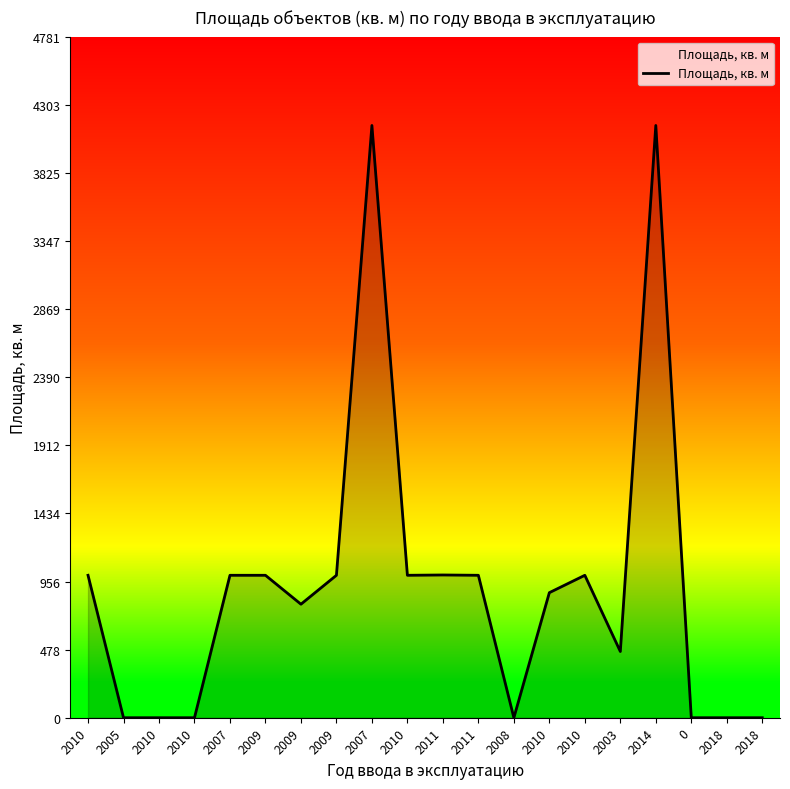

Does the chart display data point markers on the line(s)?

No